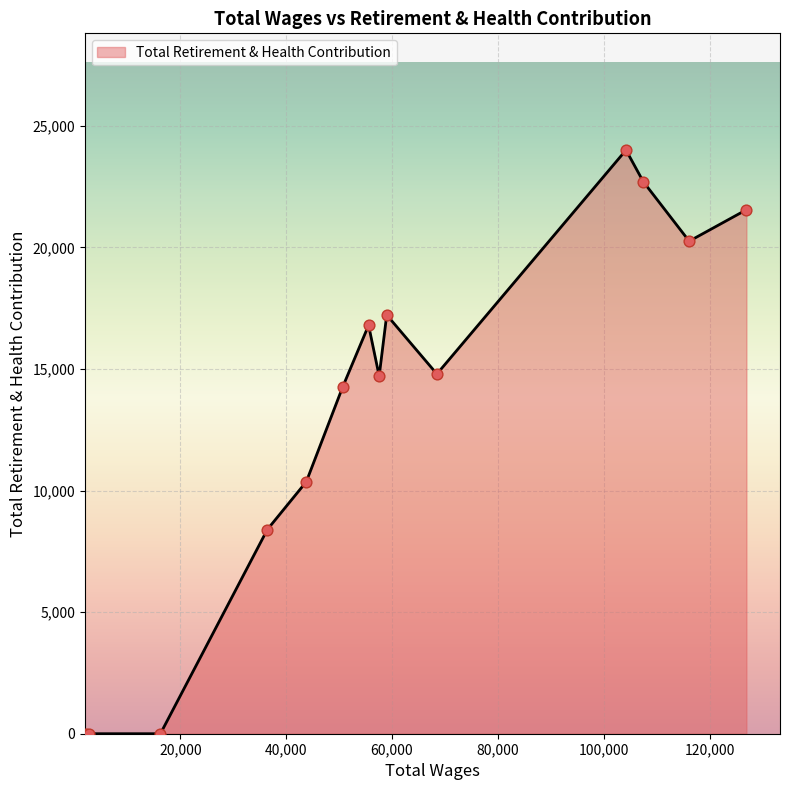

What is the difference between the maximum and minimum values?

23998